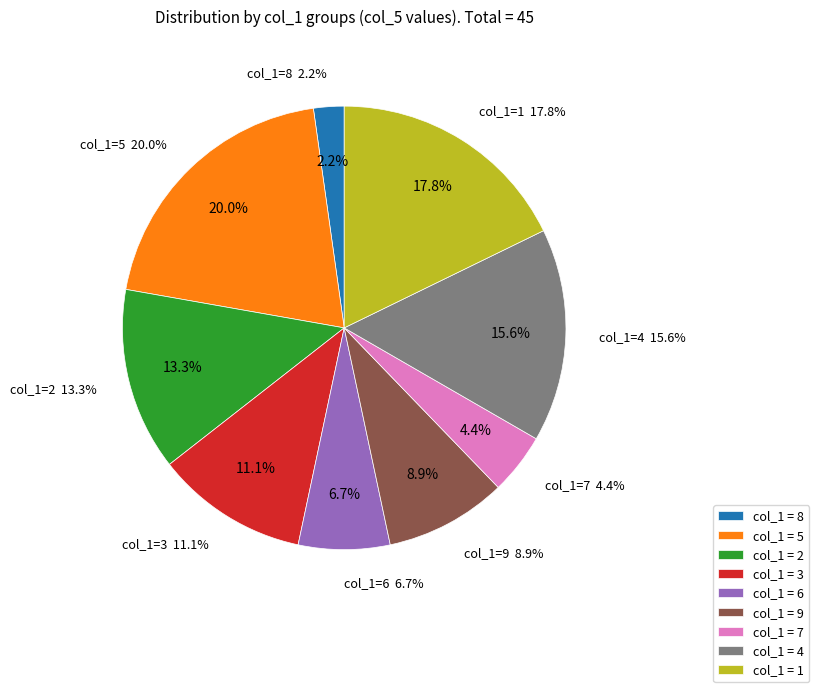

Does any single category account for the majority?

No